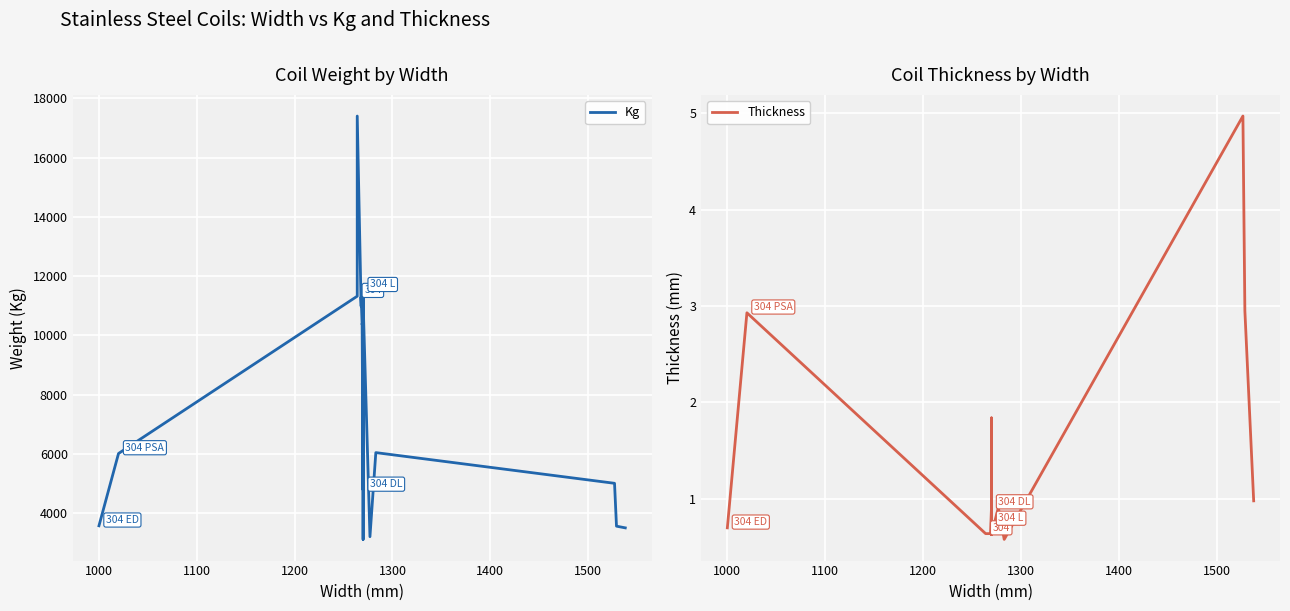

How many lines are shown in the chart?

2